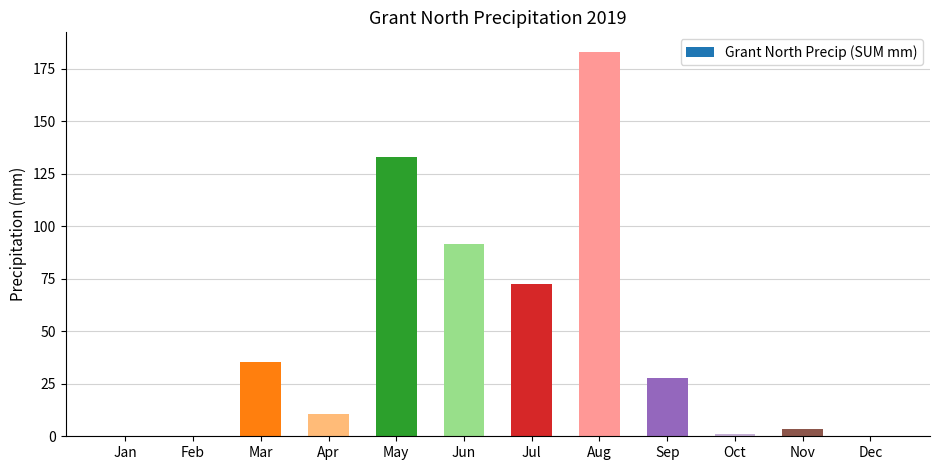

What is the ratio of the value at Jun to the value at Apr?

8.8